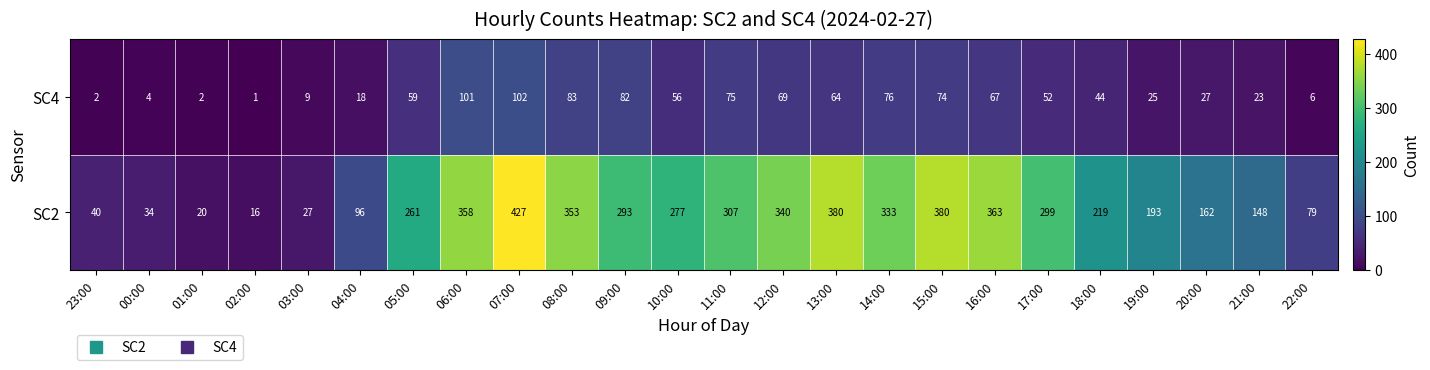

What is the approximate value of SC2 at 11:00?

307